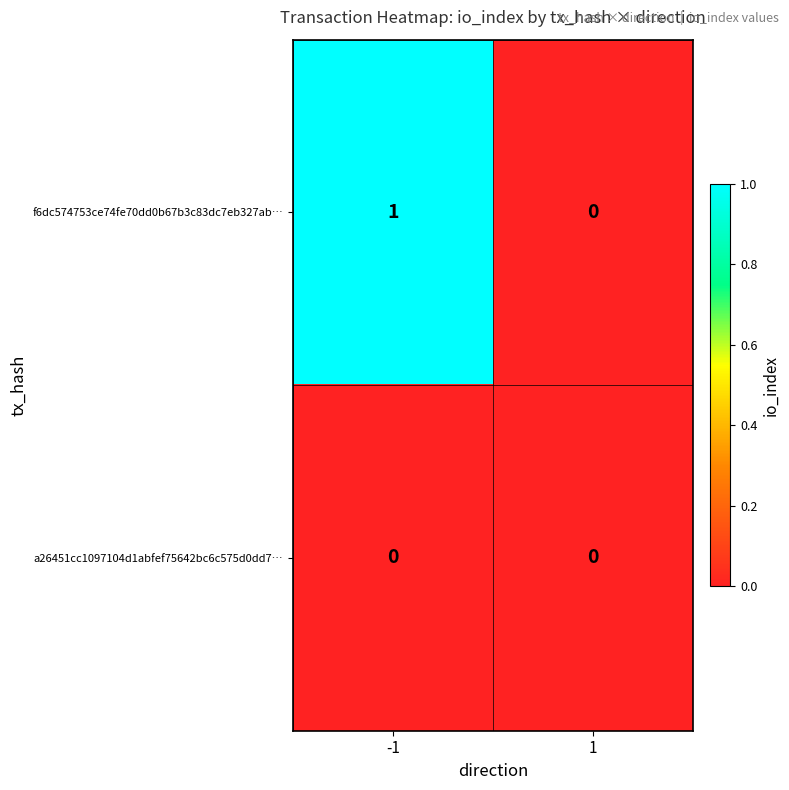

Which series changed the most between -1 and 1?

f6dc574753ce74fe70dd0b67b3c83dc7eb327ab…